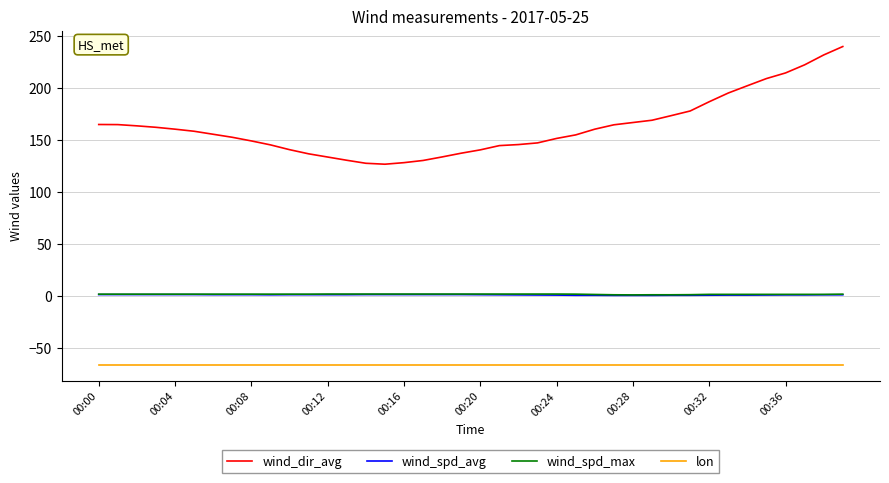

How many values in the wind_spd_avg series are below 1?

8